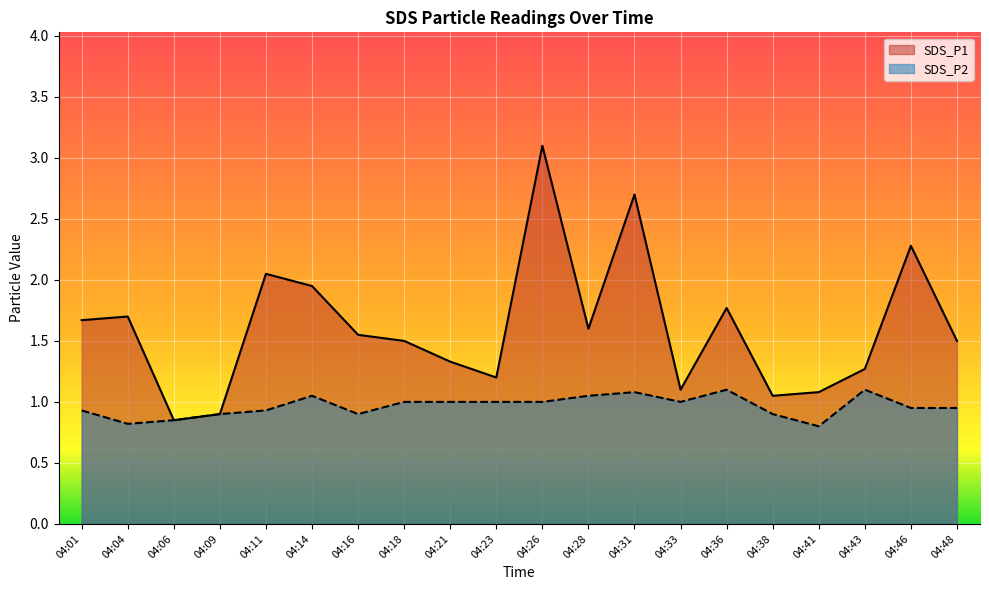

How many values in the SDS_P1 series exceed 1?

18